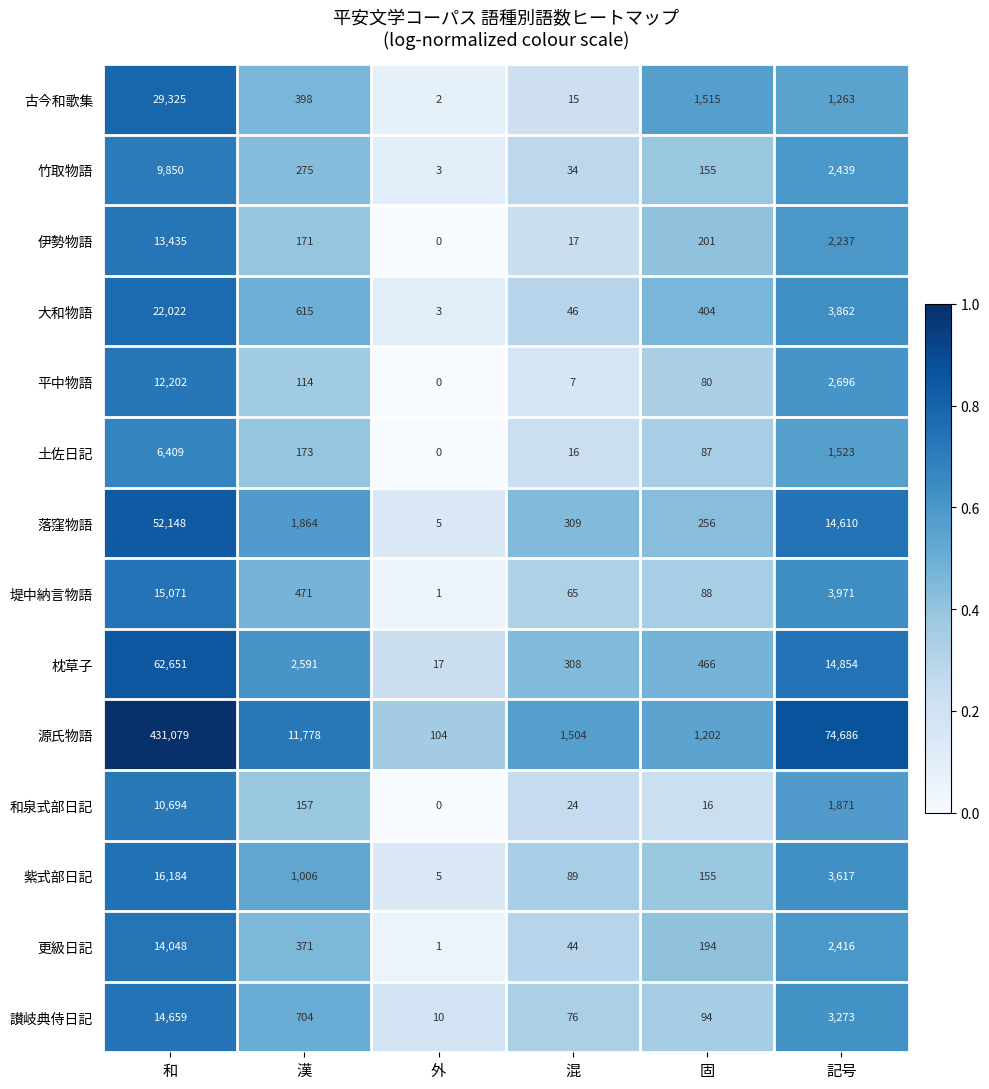

What is the total value across all series at 漢?

20688